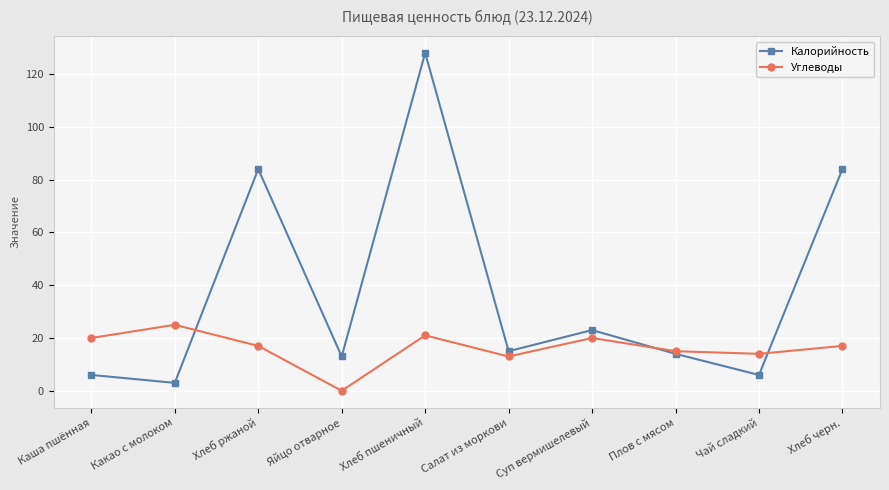

Which series ends up on top after the final intersection of Углеводы and Калорийность?

Калорийность